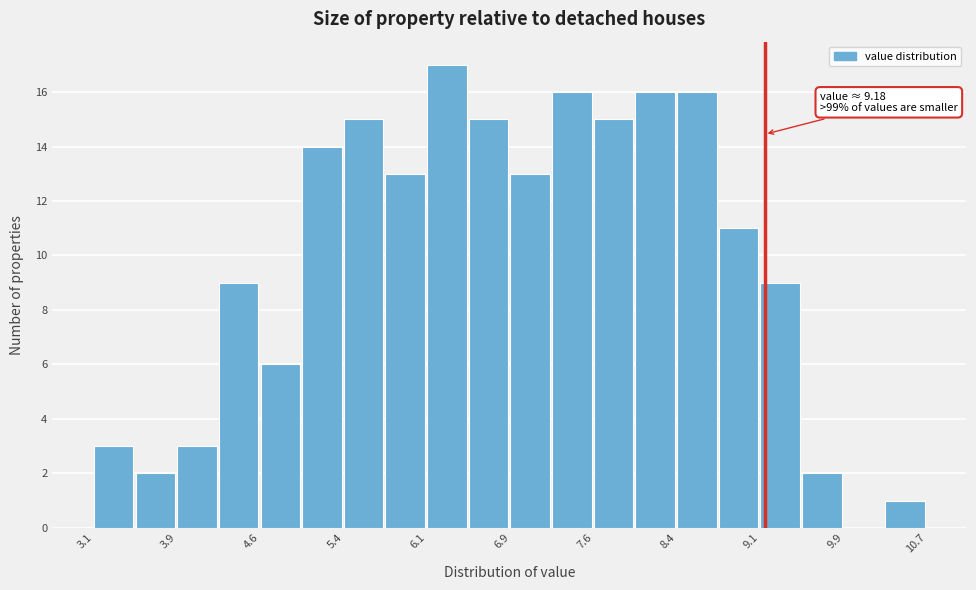

Read against the x-axis, roughly where is the centre of the tallest bar?

6.3